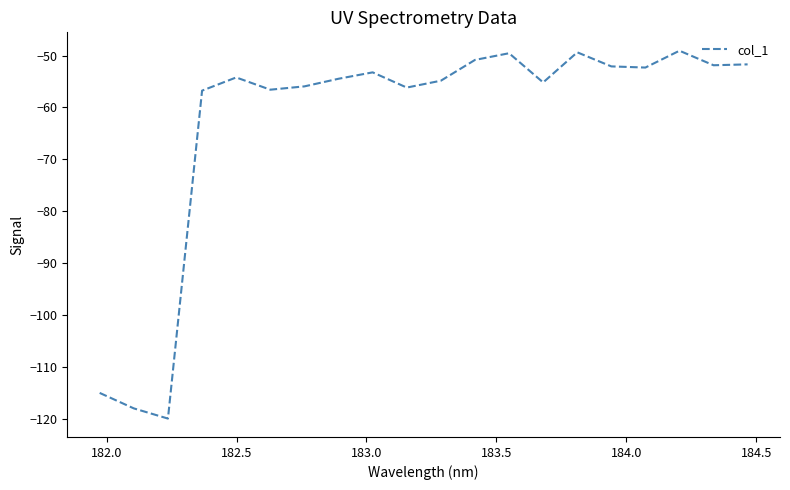

What is the difference between the maximum and minimum values?

70.9